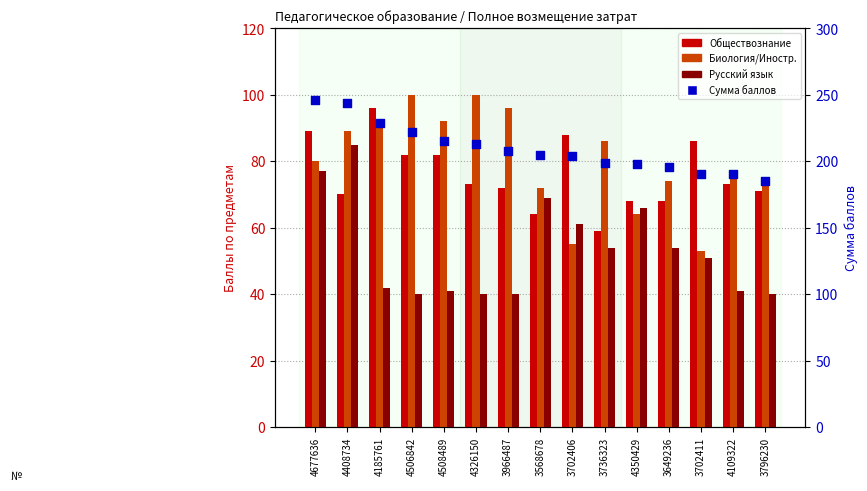

What is the total value across all series at 4109322?

380